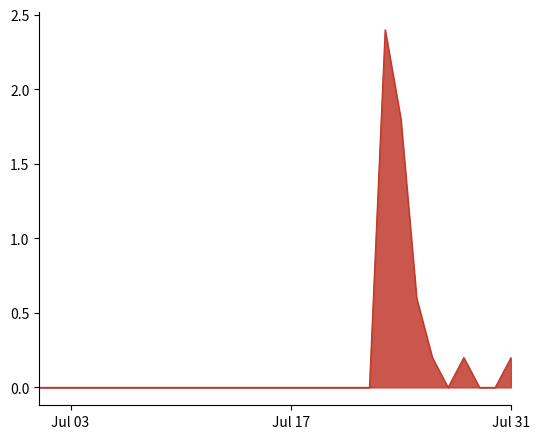

How many lines are shown in the chart?

1